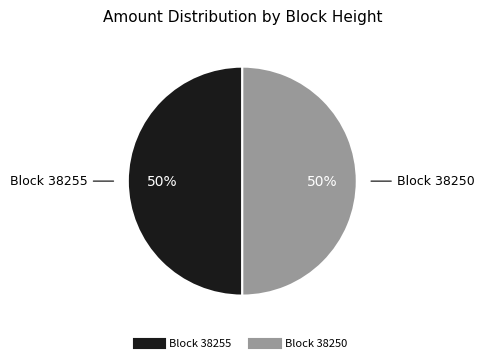

How many segments does this pie chart have?

2